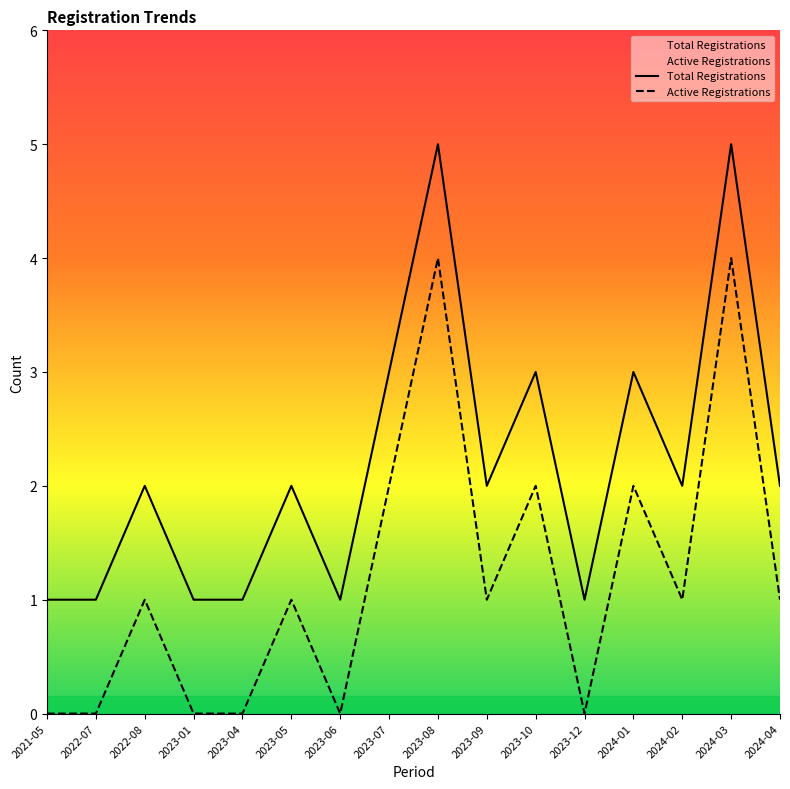

True or false: Total Registrations has a value of 3 at 2024-04.

False